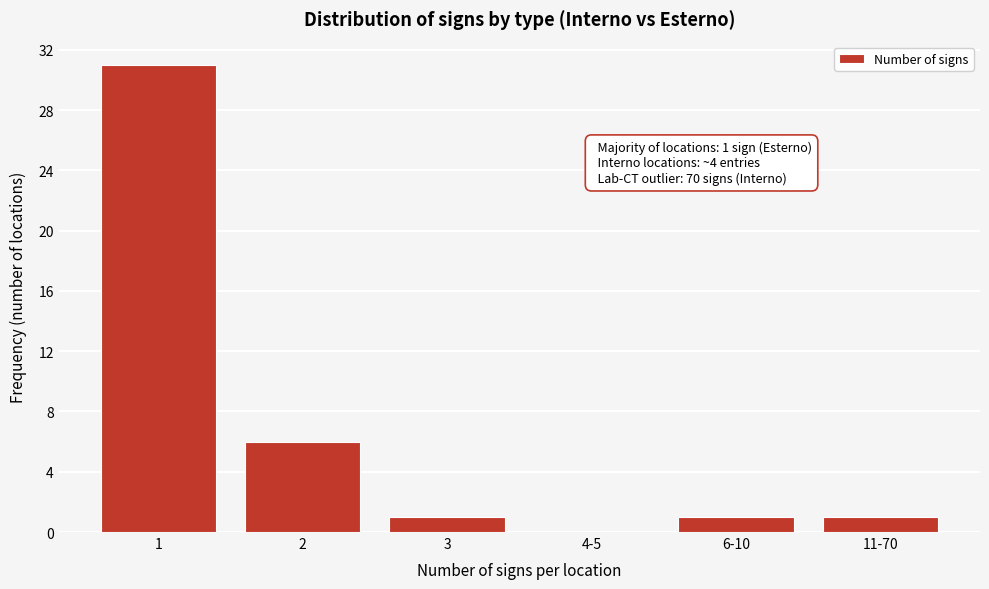

Reading left to right, list all the values displayed in this chart.

1=31	2=6	3=1	4-5=0	6-10=1	11-70=1